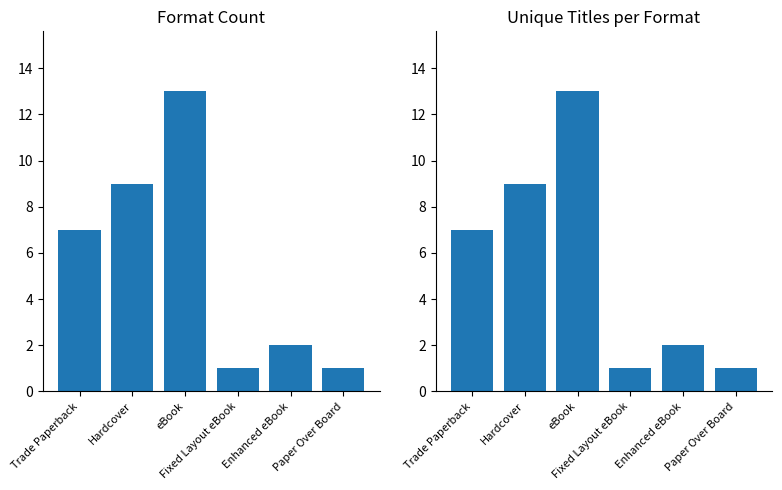

List the series in order of their peak value, lowest first.

Format Count, Unique Titles per Format